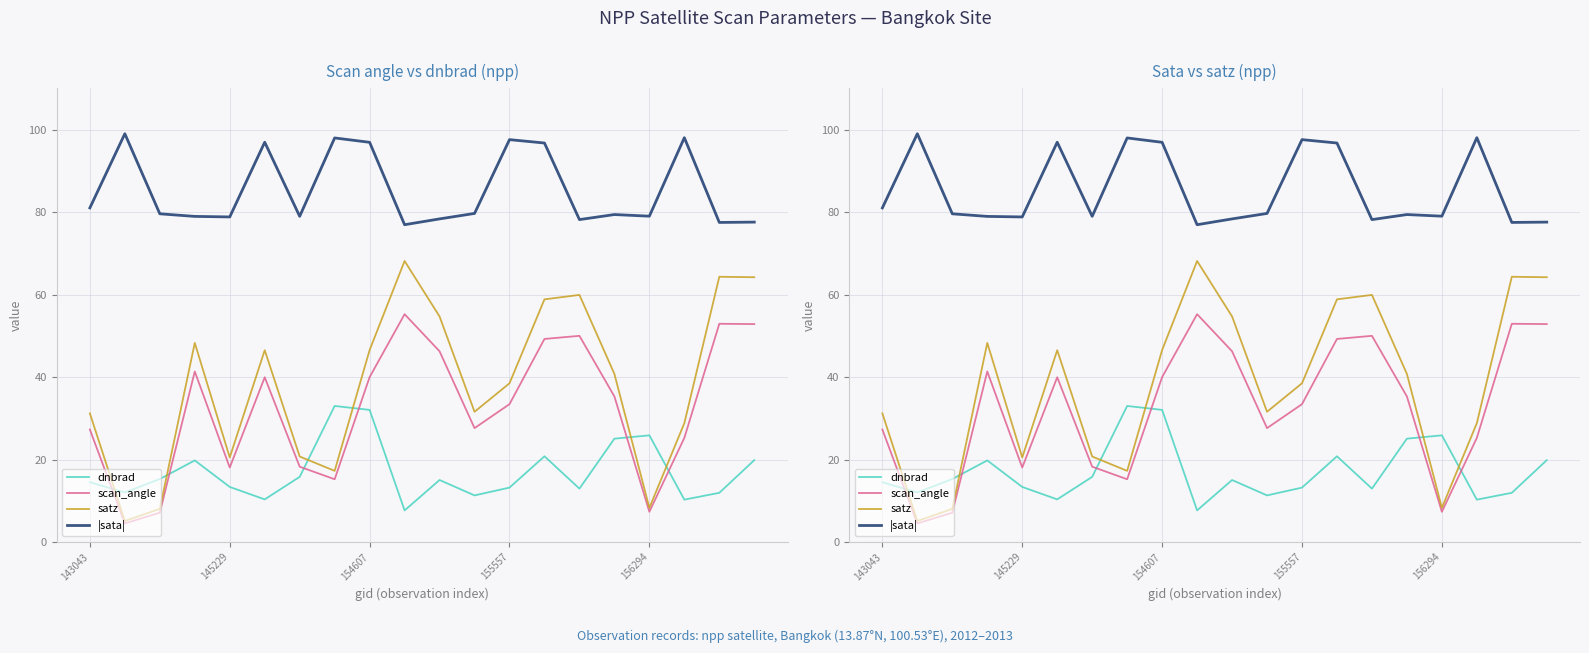

True or false: |sata| and satz cross at least once.

False